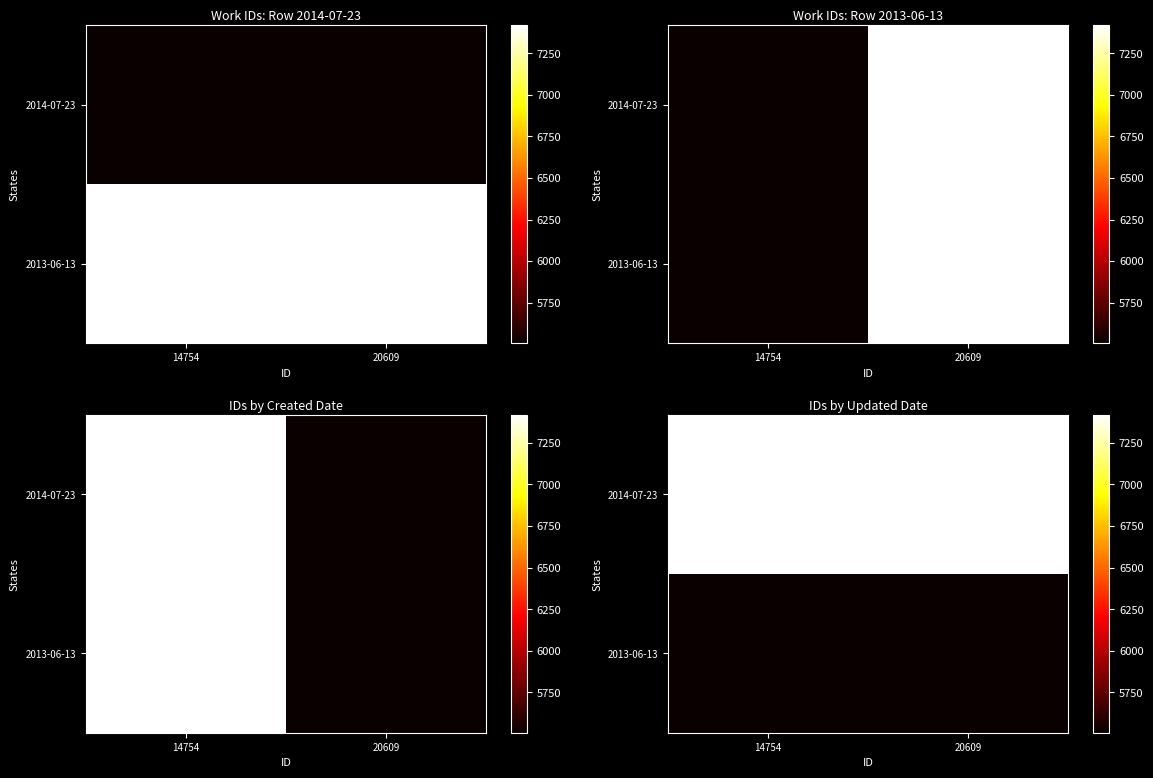

At which category is the sum across all series the highest?

14754